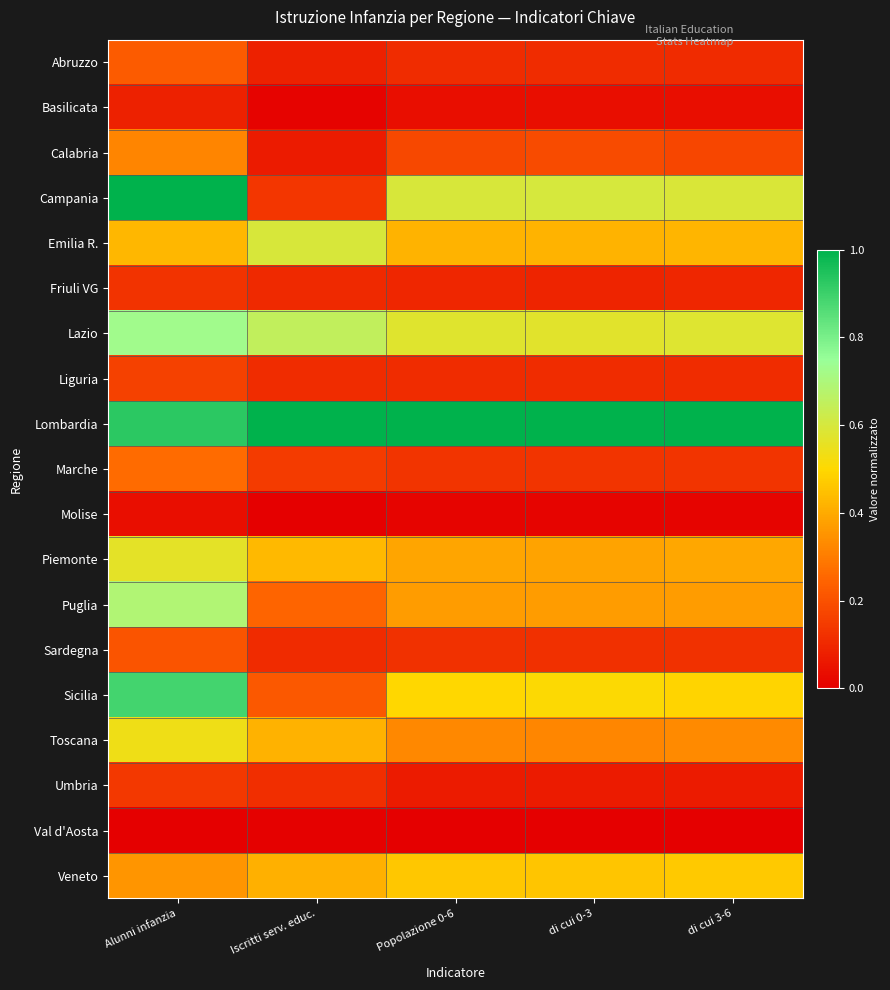

At which category is the sum across all series the highest?

Alunni infanzia